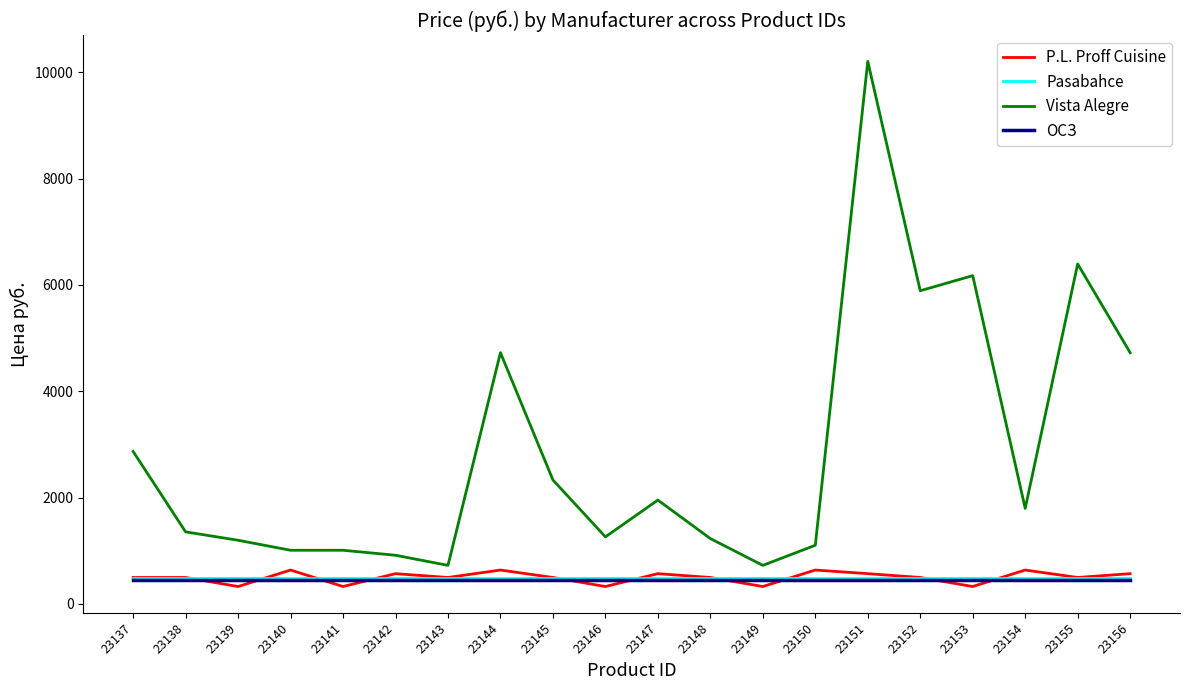

True or false: Vista Alegre and P.L. Proff Cuisine cross at least once.

False